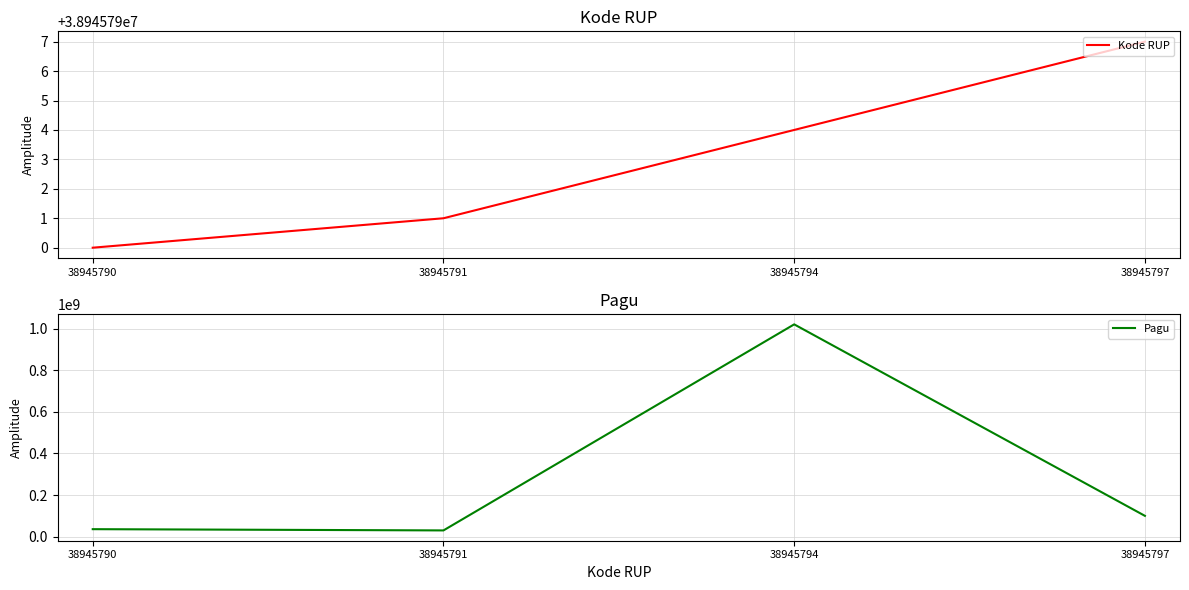

Is this an area chart (filled region under the line)?

No